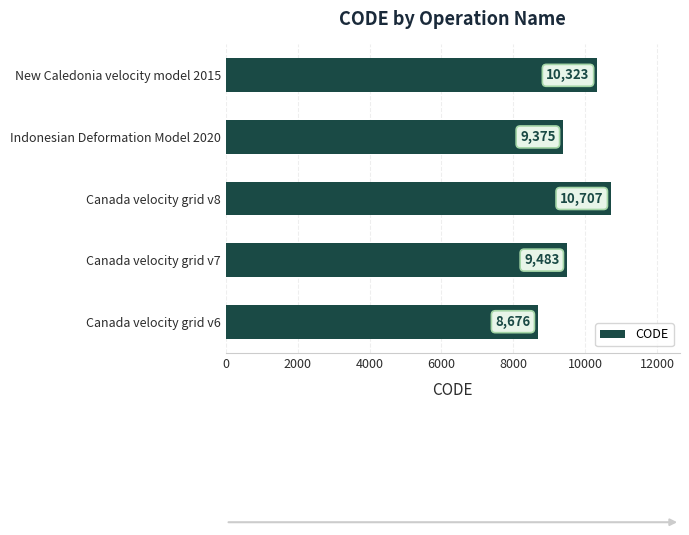

What value does the data have at Canada velocity grid v7?

9483